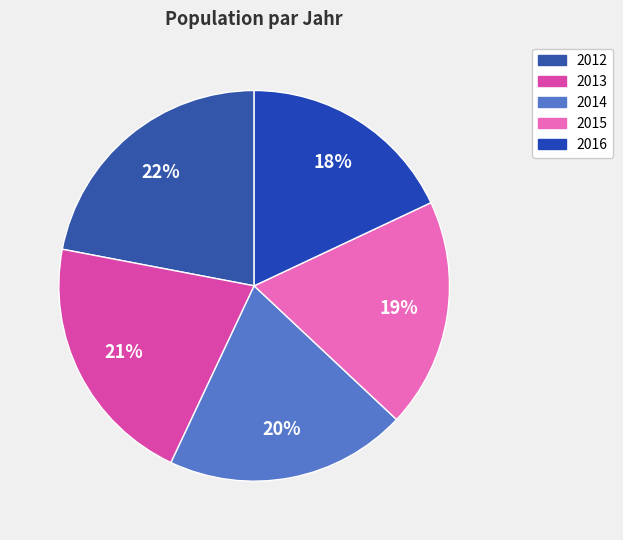

What is the ratio of the value at 2013 to the value at 2016?

1.2